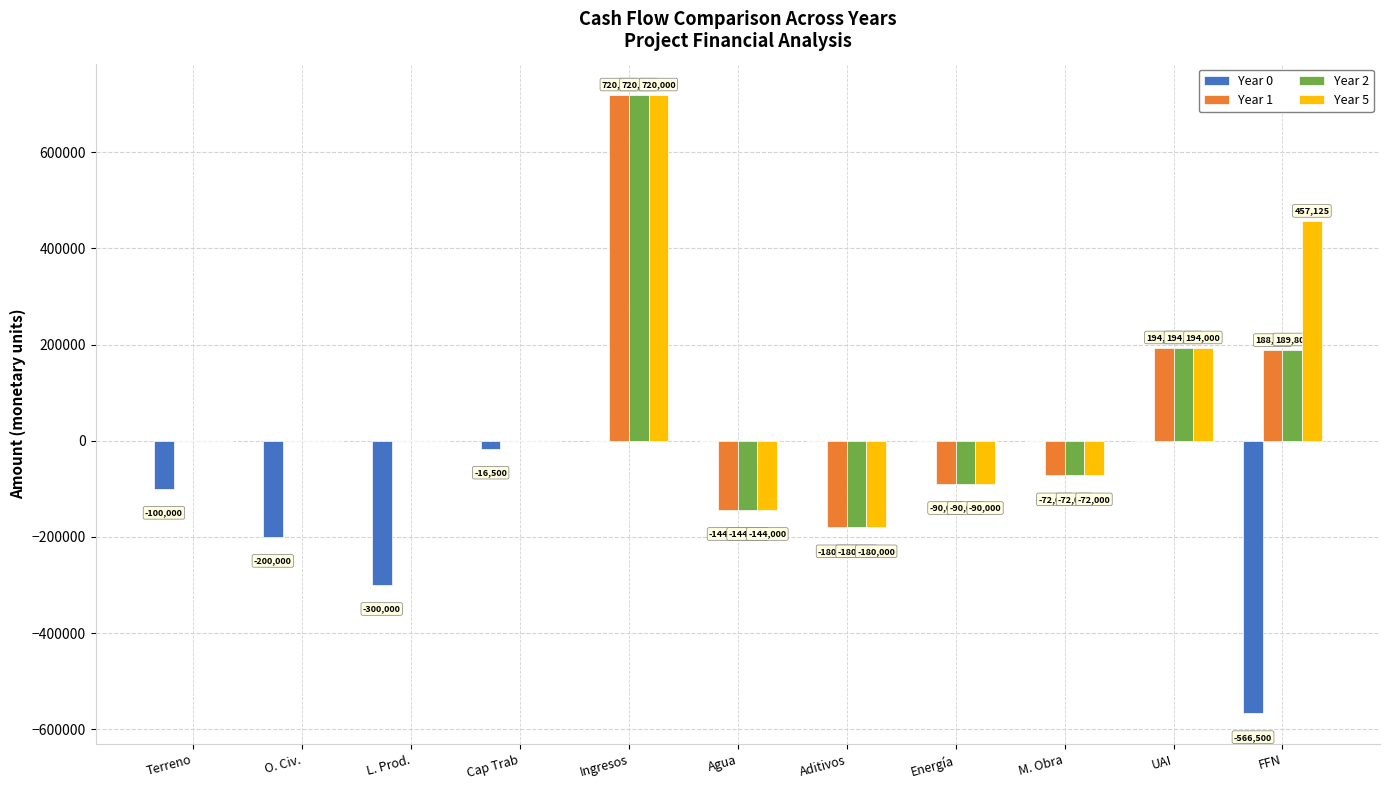

At which category does the chart reach its peak across all series?

Ingresos